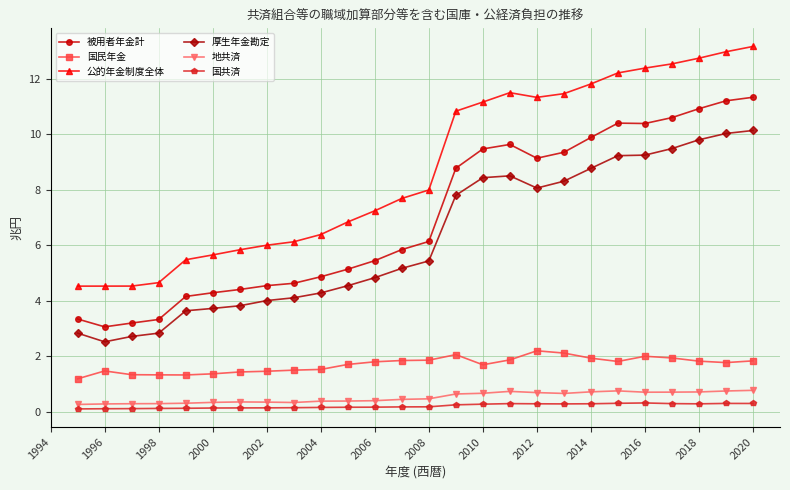

What is the value of the 地共済 point at the 26th from the left?

0.8